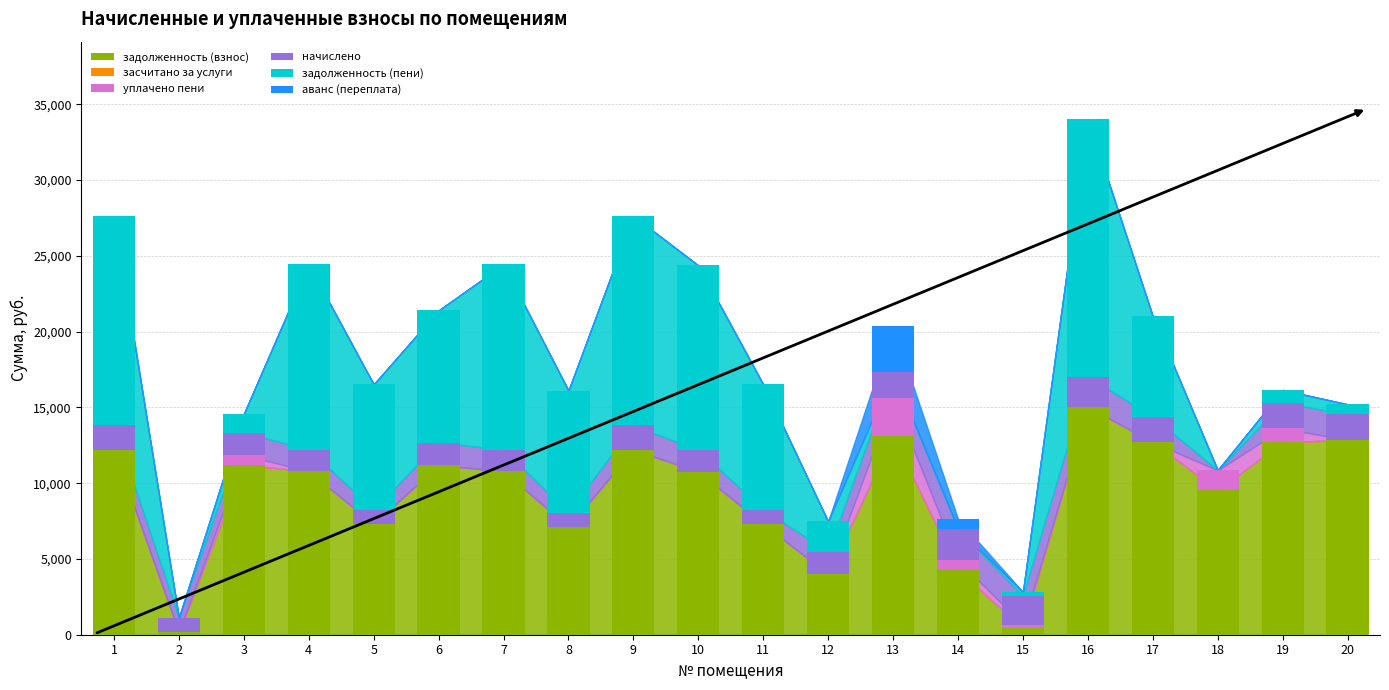

What is the total value across all series at 10?

24370.7